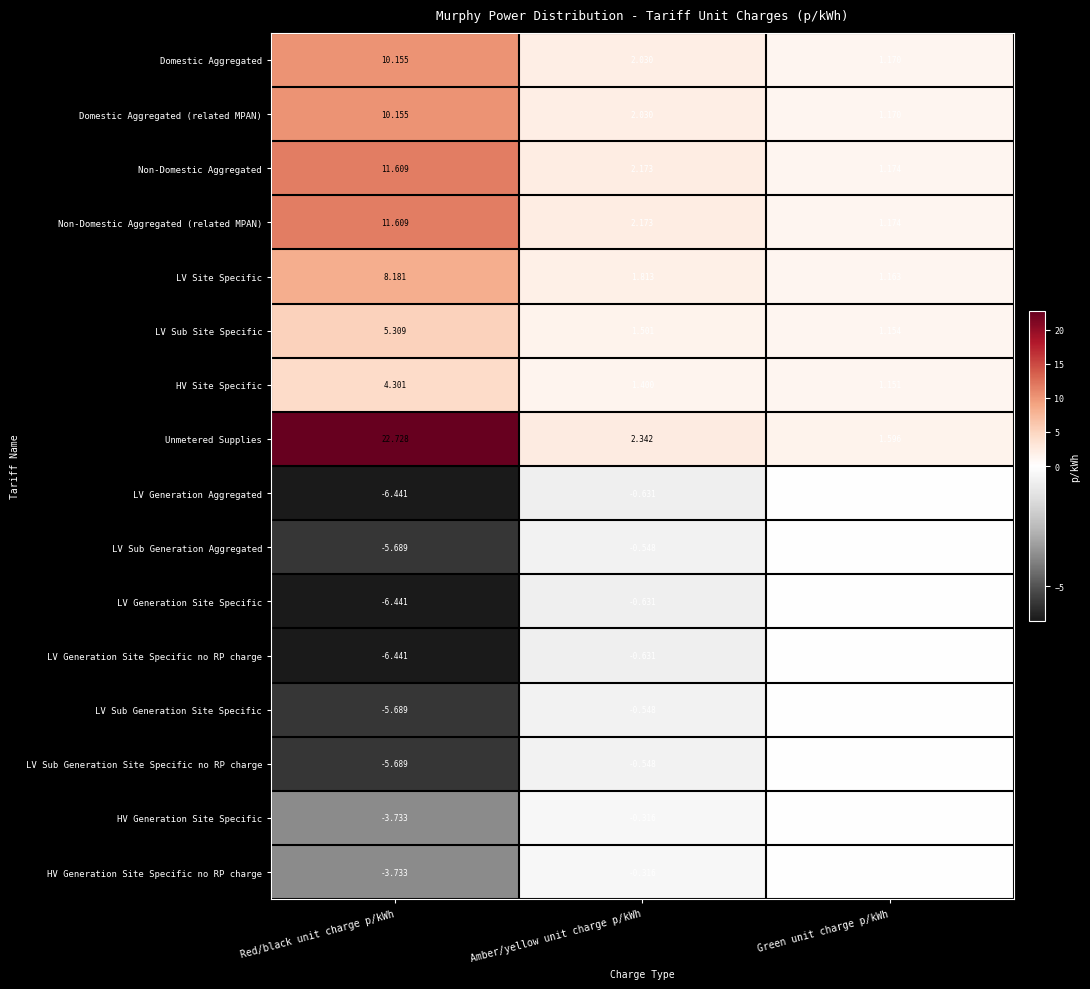

At how many categories does at least one series exceed 21?

1